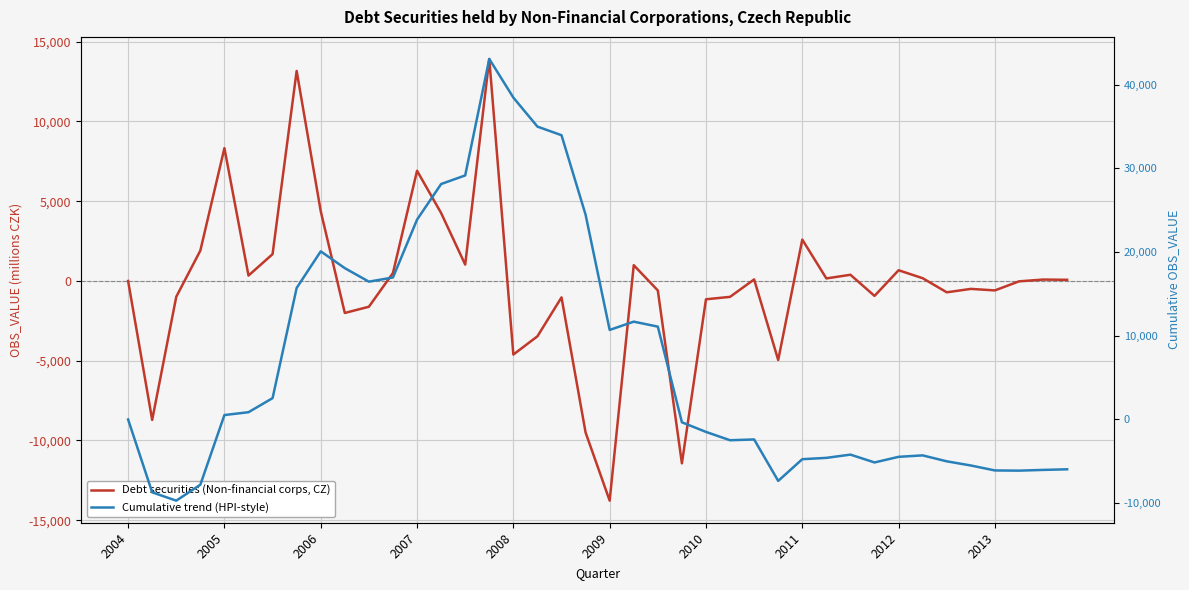

Between 34 and 39, which series saw the biggest shift?

Cumulative trend (HPI-style)